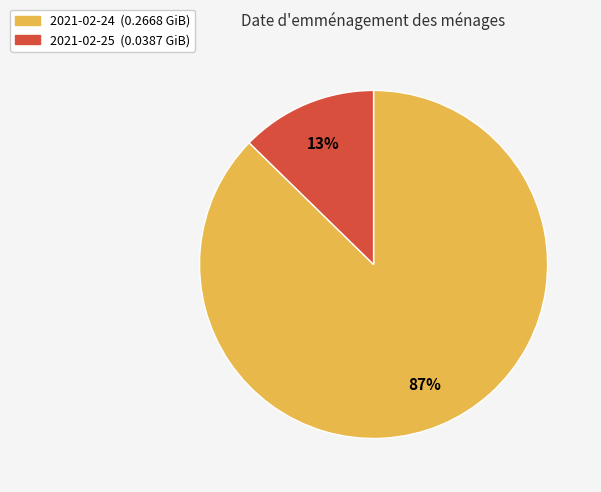

Which has a higher value, 2021-02-25 or 2021-02-24?

2021-02-24